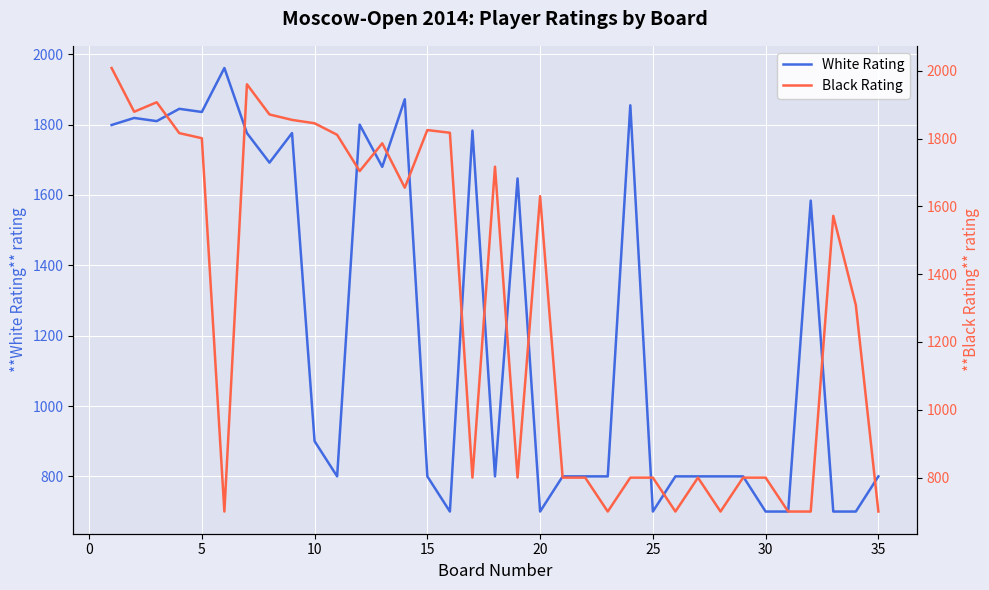

Reading left to right, transcribe all the data shown in this chart.

White Rating: 1799	1819	1810	1845	1836	1961	1776	1692	1776	900	800	1800	1680	1872	800	700	1783	800	1647	700	800	800	800	1855	700	800	800	800	800	700	700	1584	700	700	800
Black Rating: 2008	1879	1907	1816	1801	700	1960	1871	1855	1845	1811	1704	1786	1655	1825	1817	800	1717	800	1630	800	800	700	800	800	700	800	700	800	800	700	700	1572	1309	700